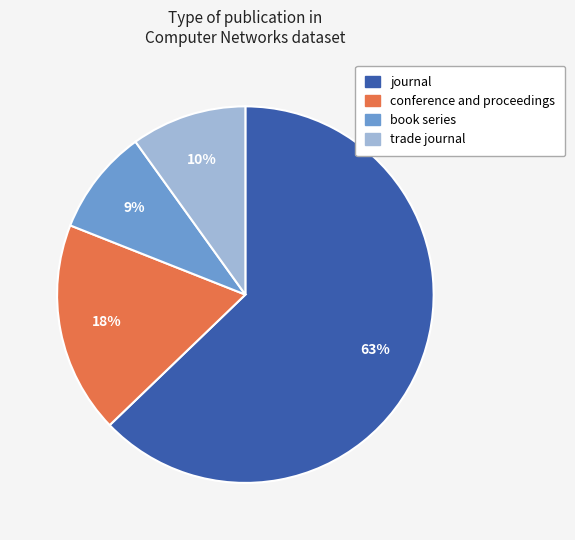

Rank the categories by value from highest to lowest.

journal, conference and proceedings, trade journal, book series